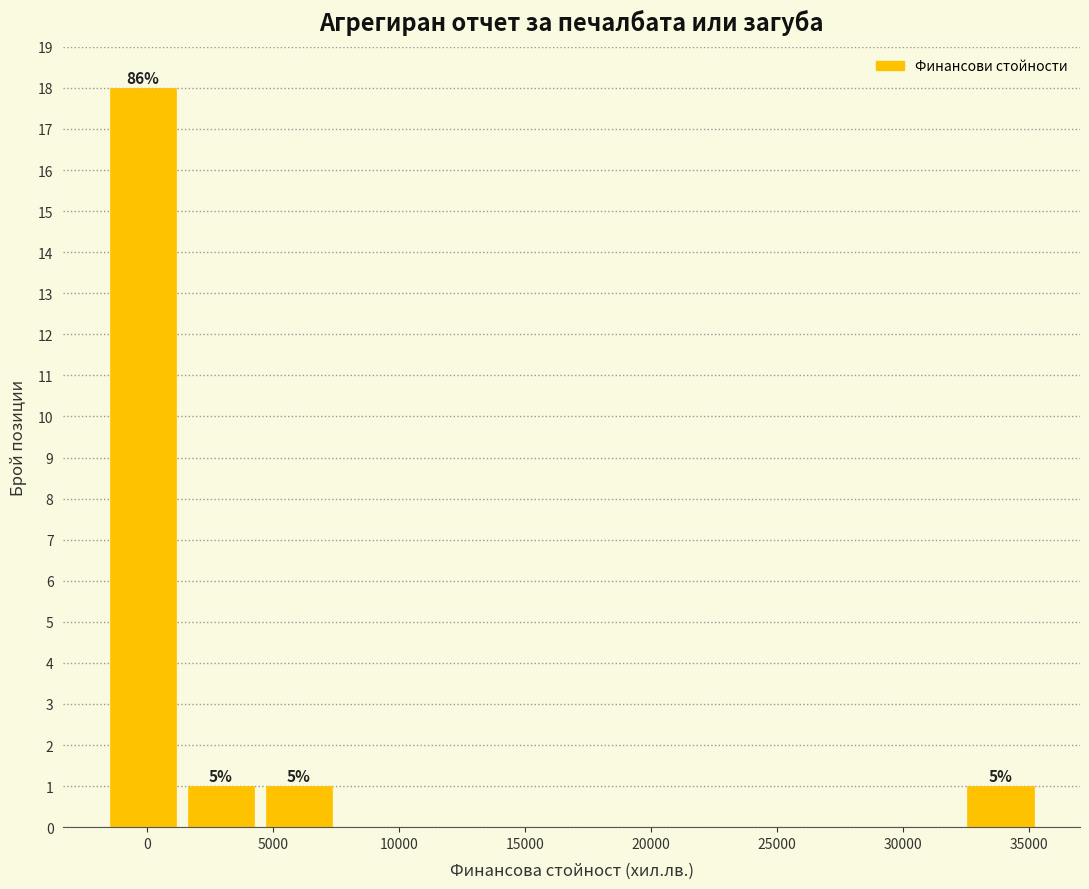

Which range on the x-axis has the tallest bar?

-1500 to 1500